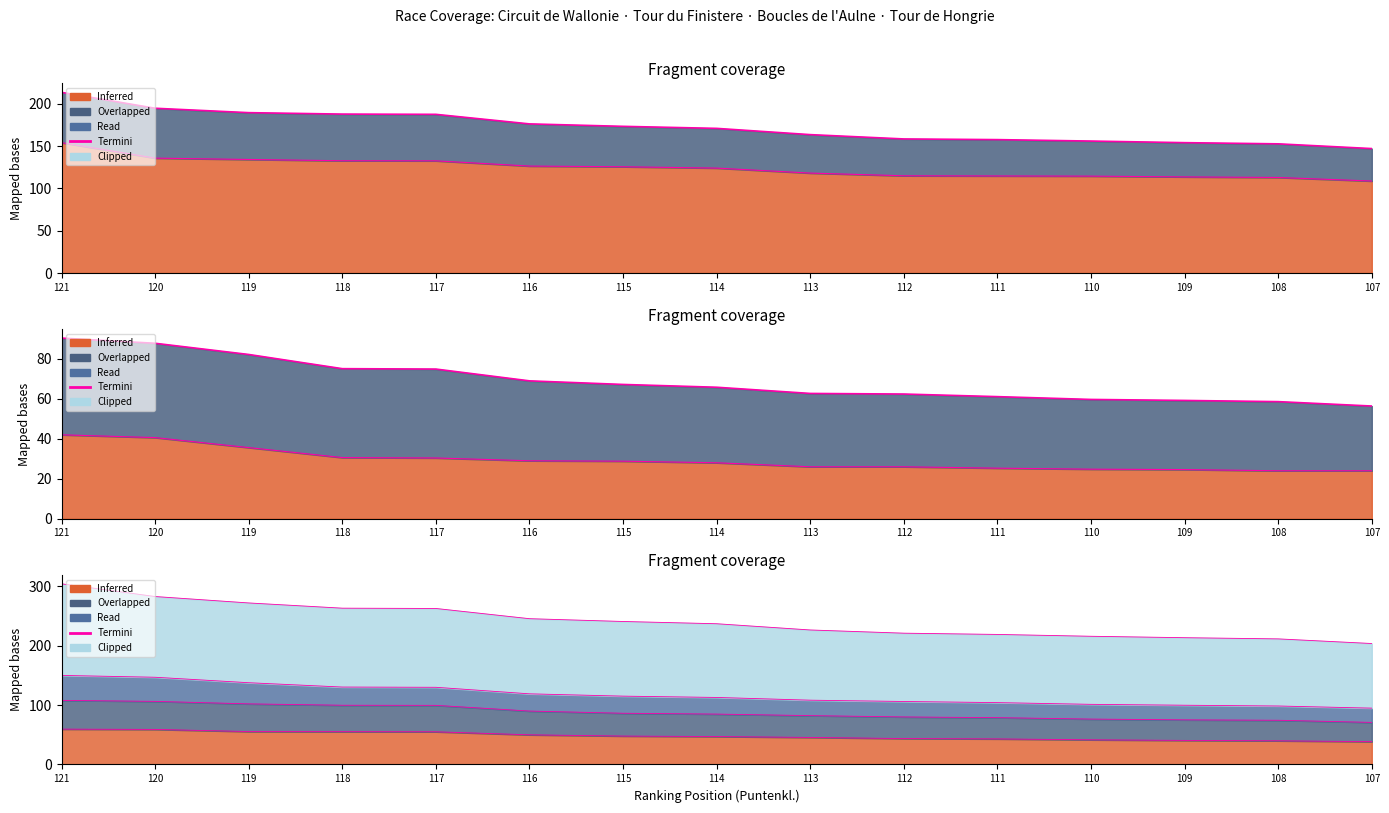

Where does the data first go above 65?

121